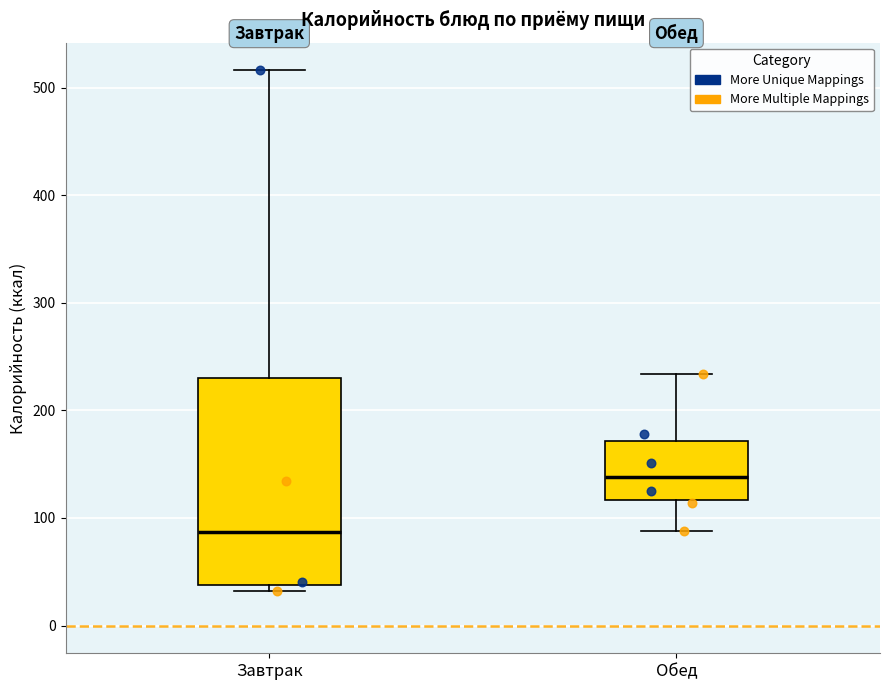

Reading left to right, read every box against the y-axis: the position of its median line, the range the box covers, and the ends of its whiskers. The values are not printed on the chart, so give them approximately, as read against the axis.

Завтрак: median 90, box 40 to 230, whiskers 30 to 520
Обед: median 140, box 120 to 170, whiskers 90 to 230